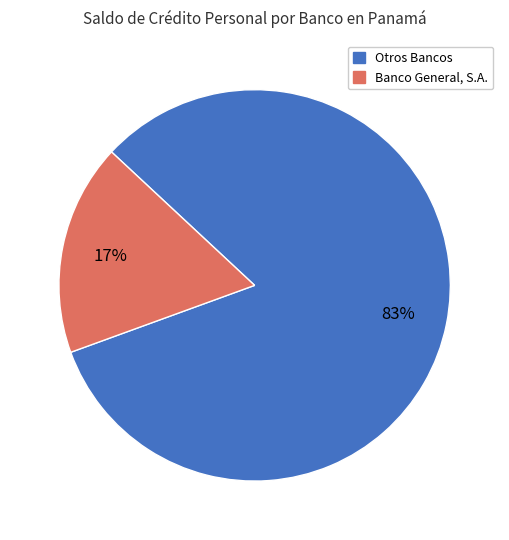

Between Banco General, S.A. and Otros Bancos, which is larger?

Otros Bancos